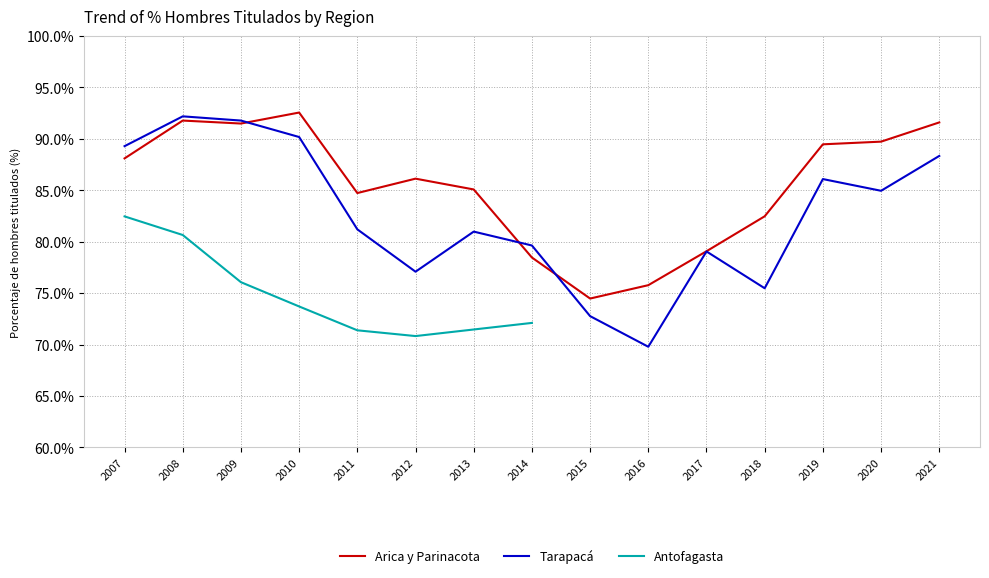

Reading left to right, what are all the values shown in this chart?

Arica y Parinacota: 2007=88.1	2008=91.8	2009=91.5	2010=92.6	2011=84.7	2012=86.1	2013=85.1	2014=78.5	2015=74.5	2016=75.8	2017=79.1	2018=82.5	2019=89.5	2020=89.7	2021=91.6
Tarapacá: 2007=89.3	2008=92.2	2009=91.8	2010=90.2	2011=81.2	2012=77.1	2013=81.0	2014=79.6	2015=72.8	2016=69.8	2017=79.0	2018=75.5	2019=86.1	2020=85.0	2021=88.3